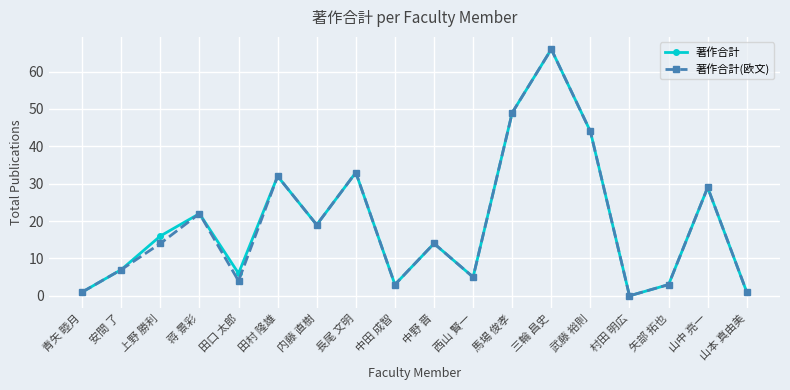

At which category does the chart reach its peak across all series?

三輪 昌史